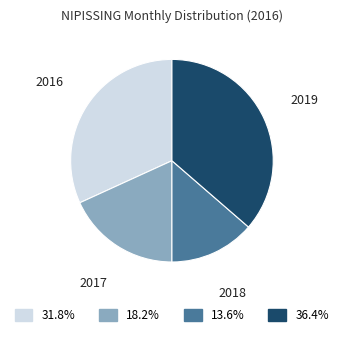

How many segments does this pie chart have?

4